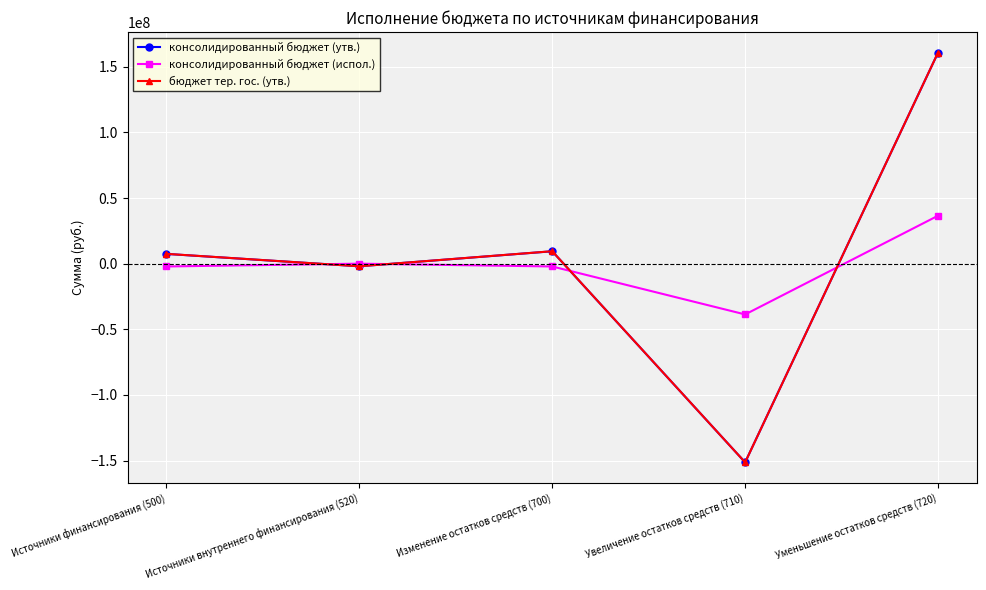

How many interior local valleys does the консолидированный бюджет (утв.) series have?

2